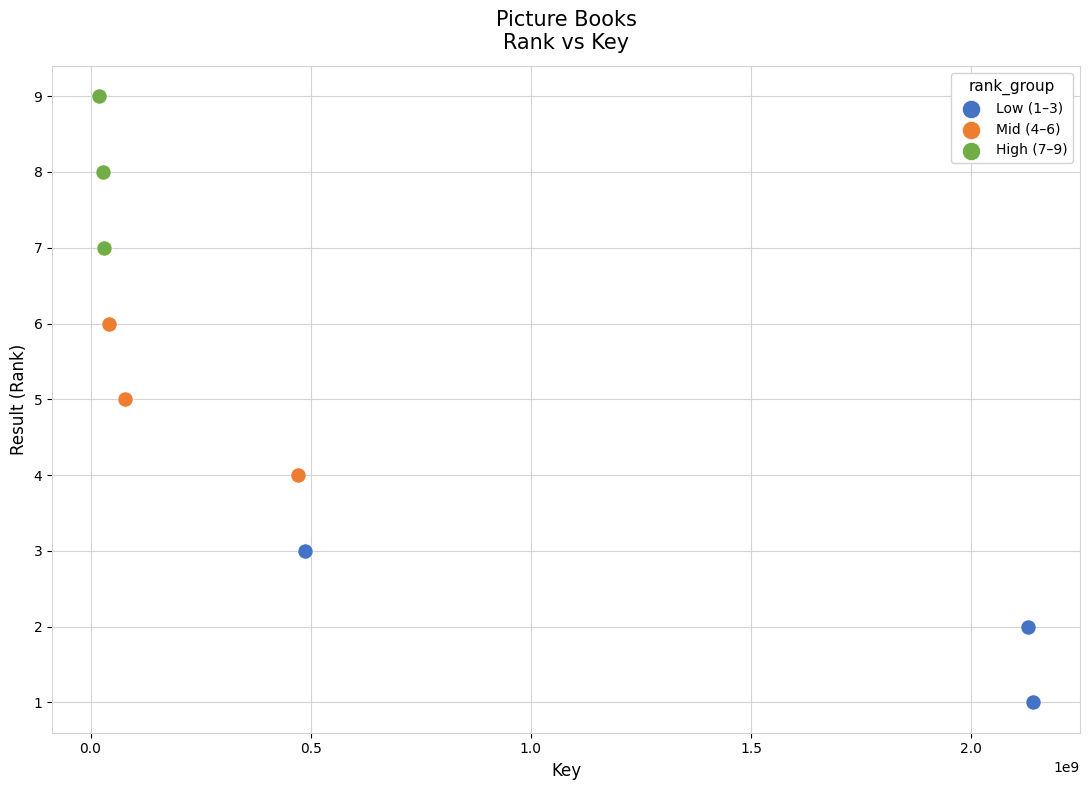

Which series contains the highest Y value?

High (7–9)